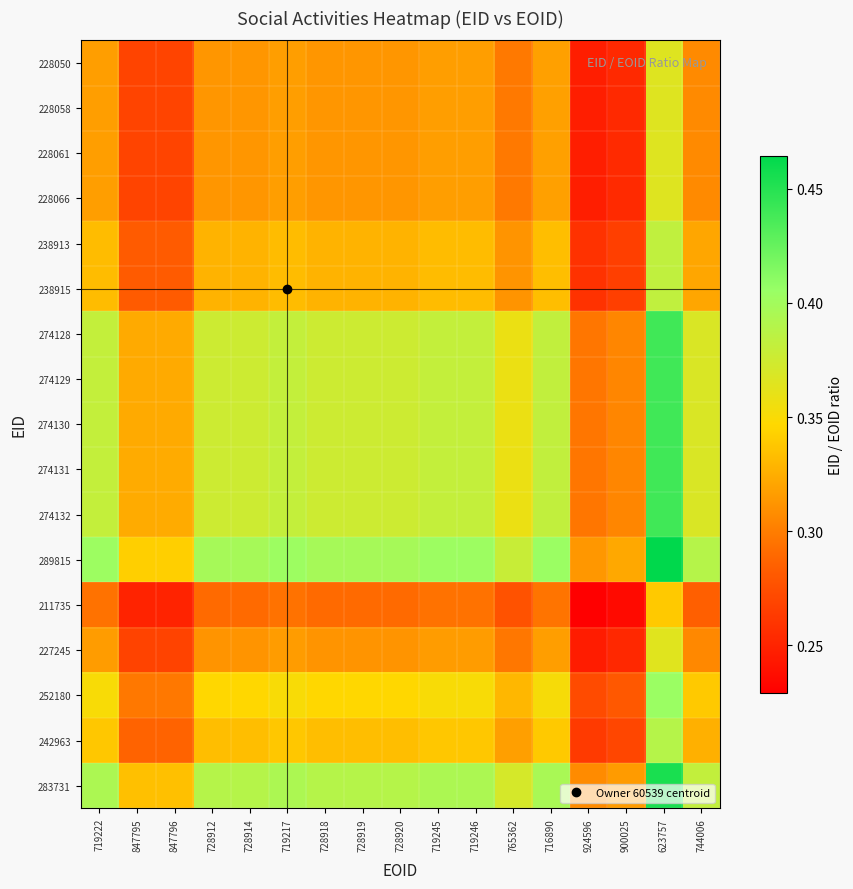

At which category is the sum across all series the highest?

623757